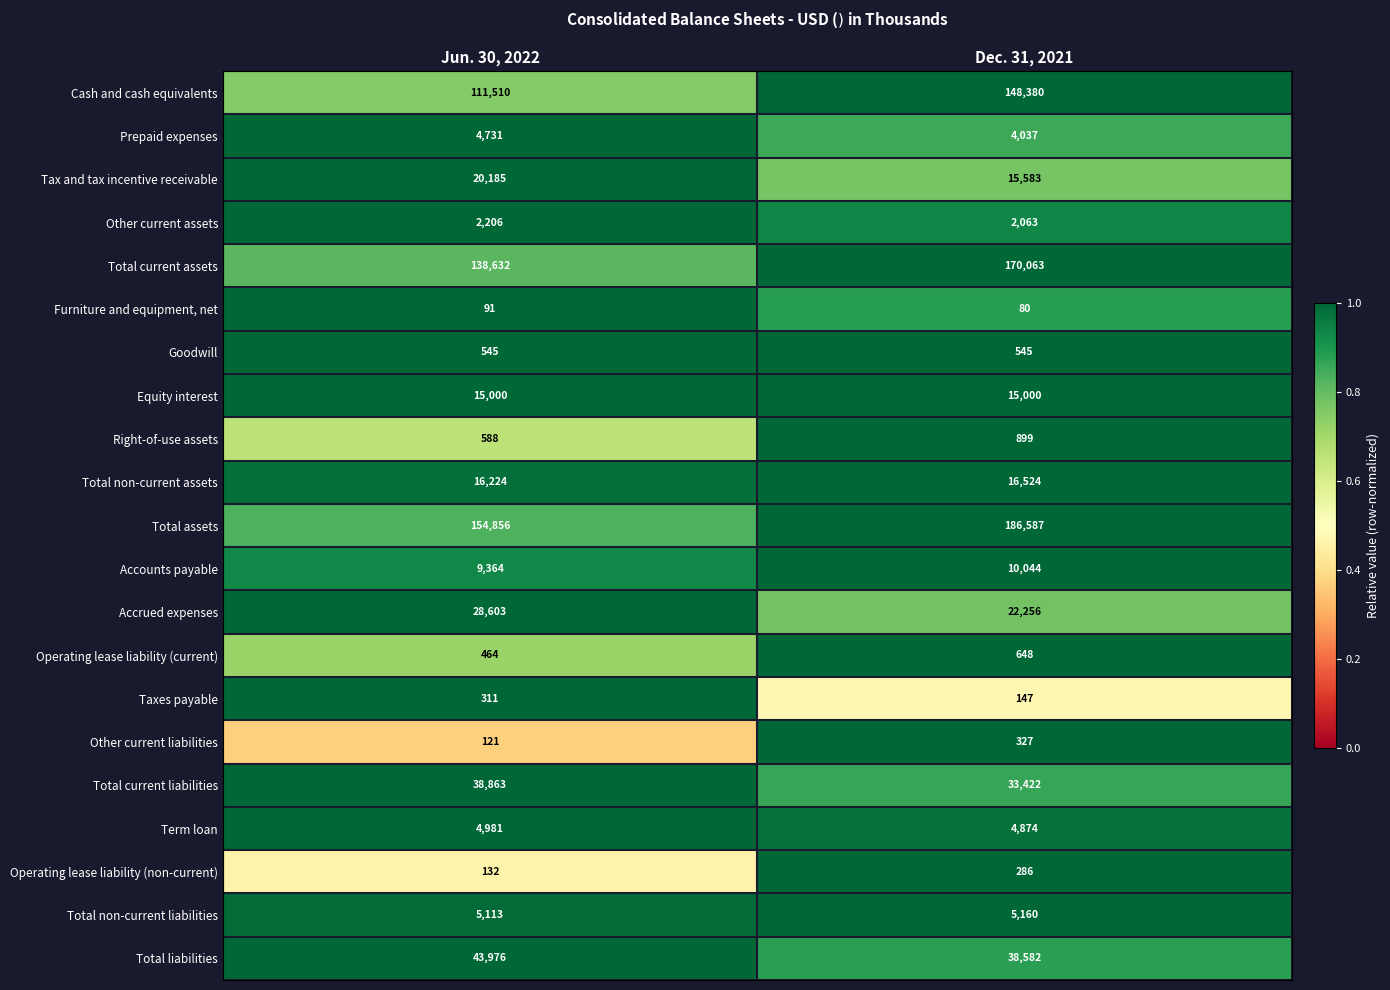

What is the average value of the Tax and tax incentive receivable series?

17884